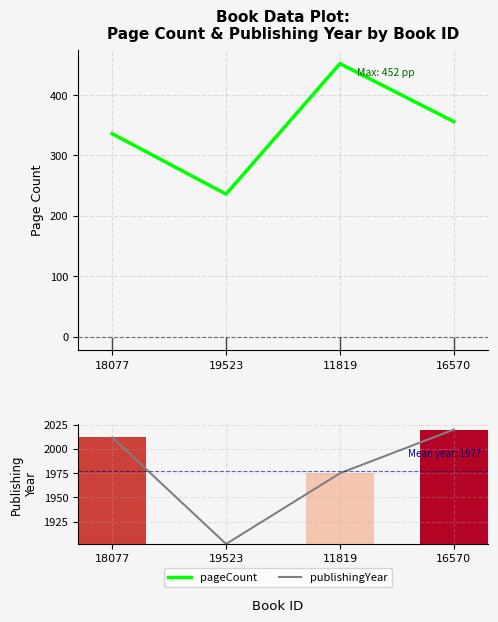

At which label is pageCount closest to 344?

18077